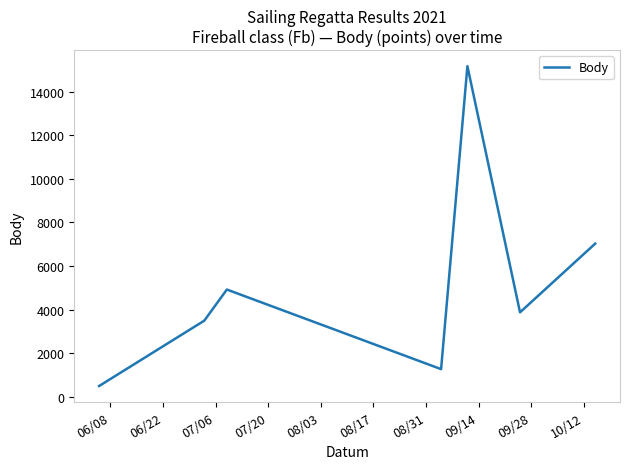

How many interior local valleys (lower than both neighbors) does the data have?

2